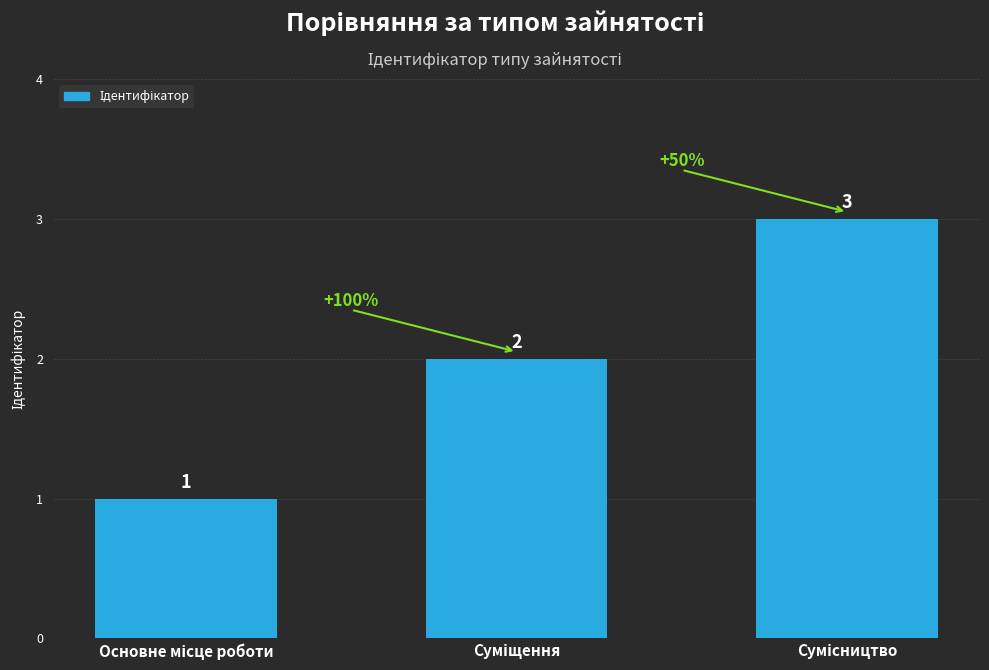

What is the value of the 1st bar from the left?

1